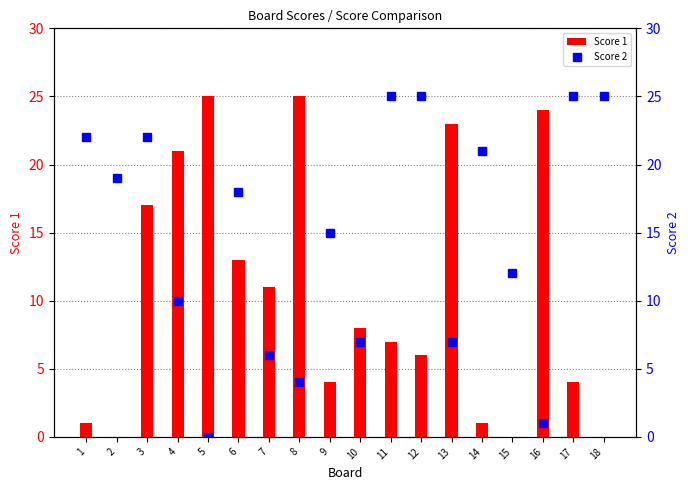

What is the total value across all series at 10?

15